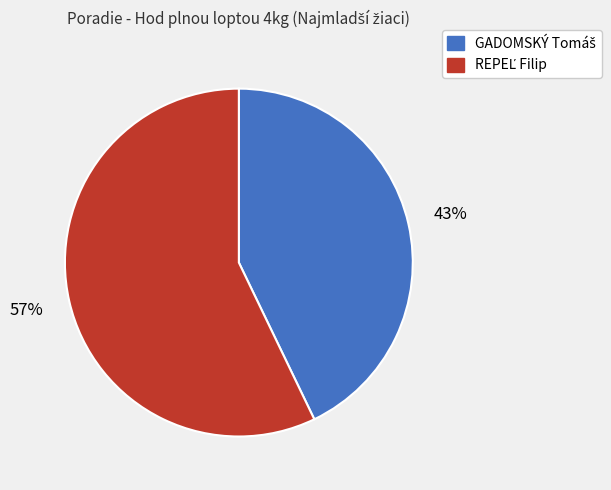

Count the number of slices in the pie.

2